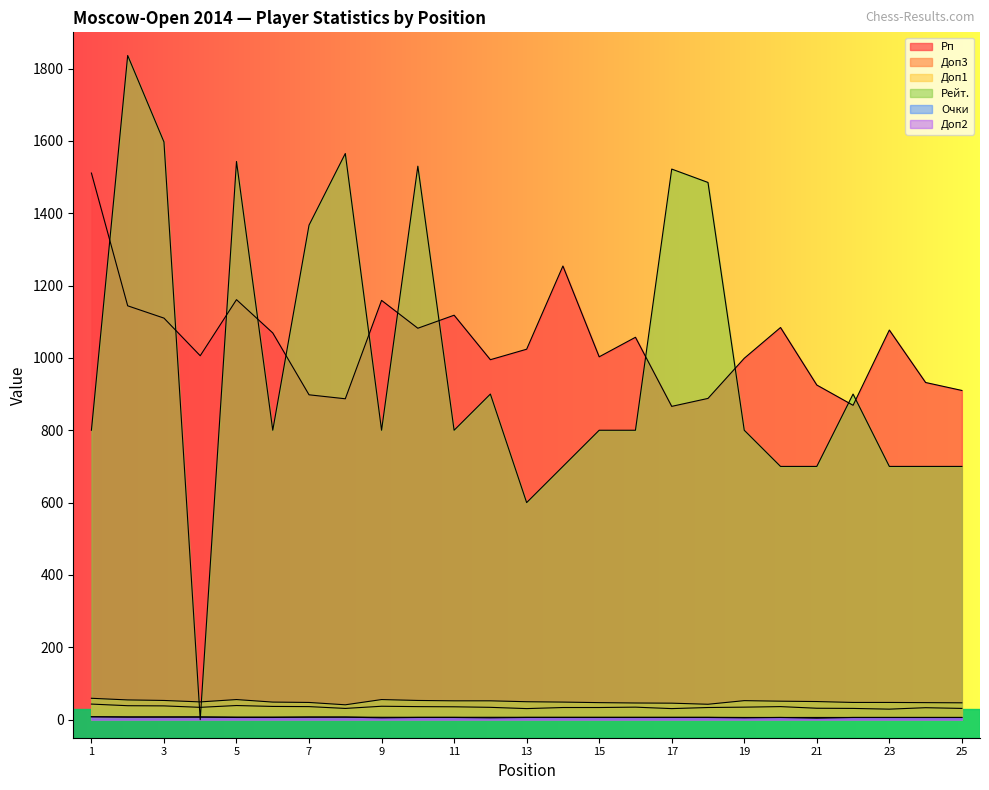

What is the value of the Доп3 point at the 23rd from the left?

29.0